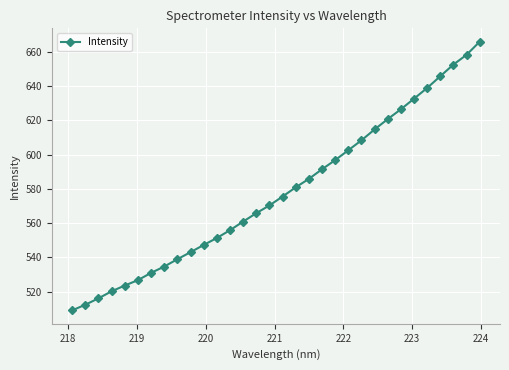

What is the value of the 26th point from the left?

626.4